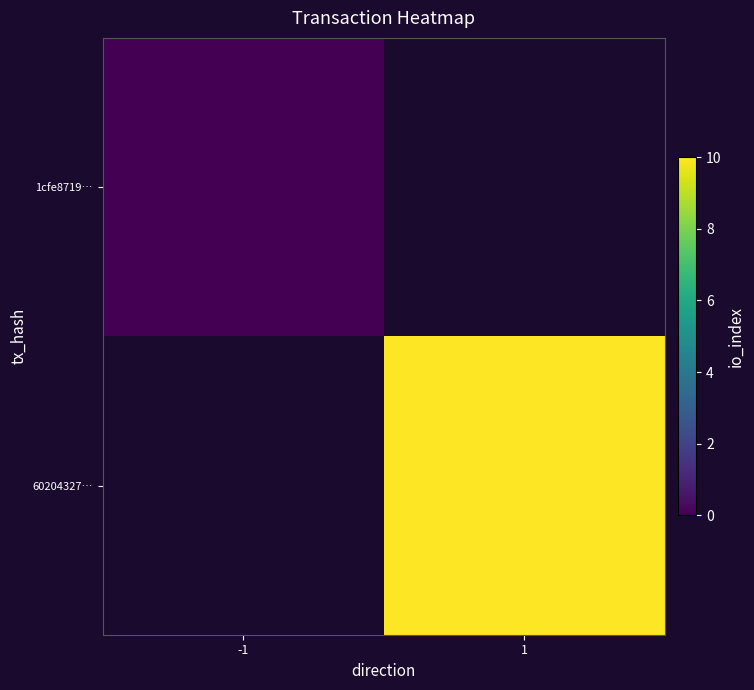

Which category has the highest value in the 60204327… series?

-1